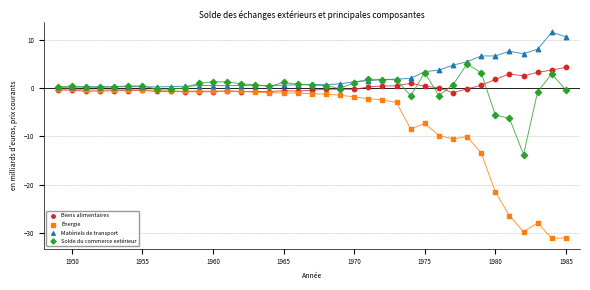

What are all the series names shown in the legend?

Biens alimentaires, Énergie, Matériels de transport, Solde du commerce extérieur